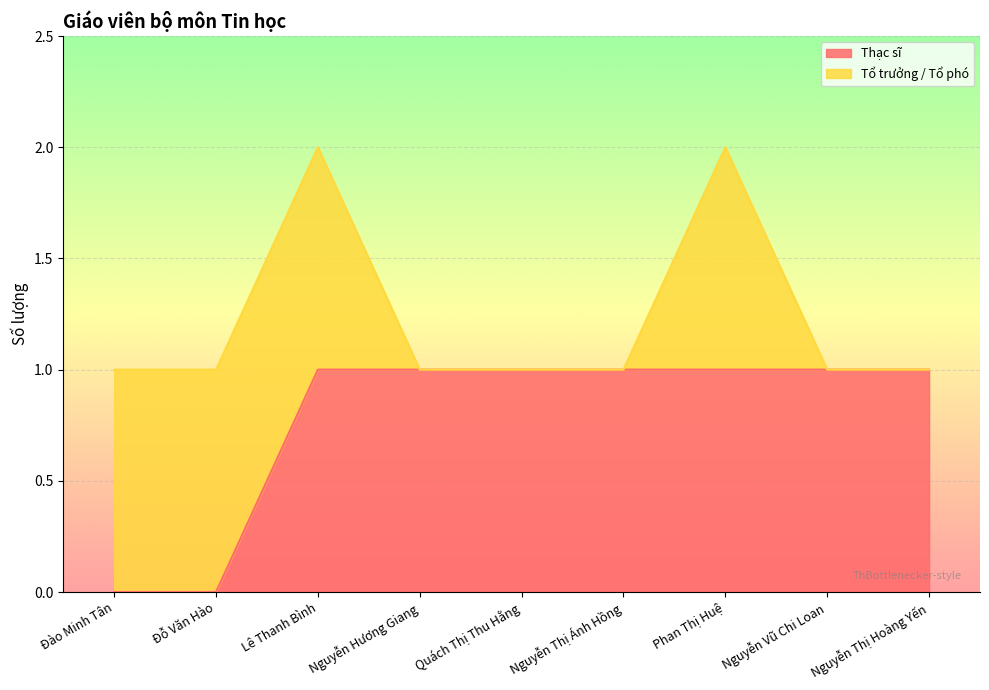

How many values are between 1 and 2?

7